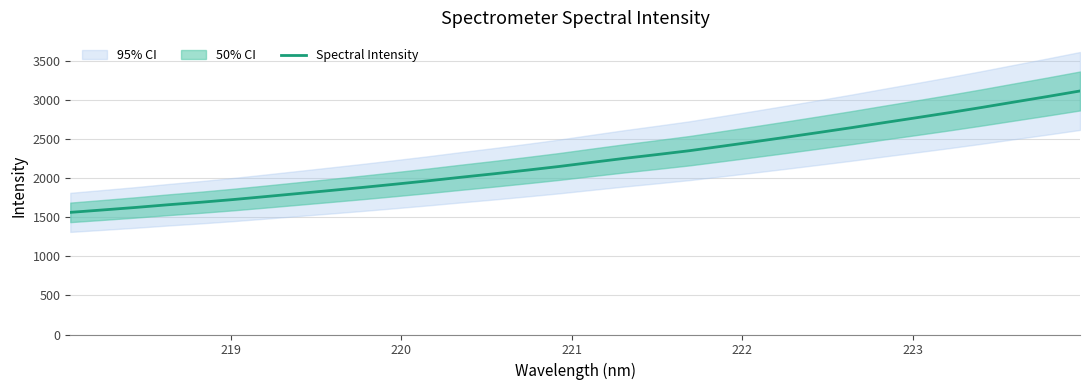

What is the average value?

2237.6